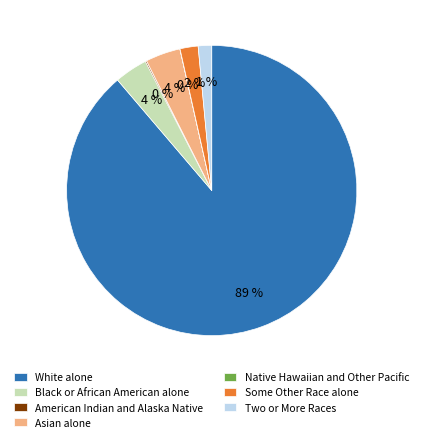

True or false: White alone accounts for 89% of the total.

True